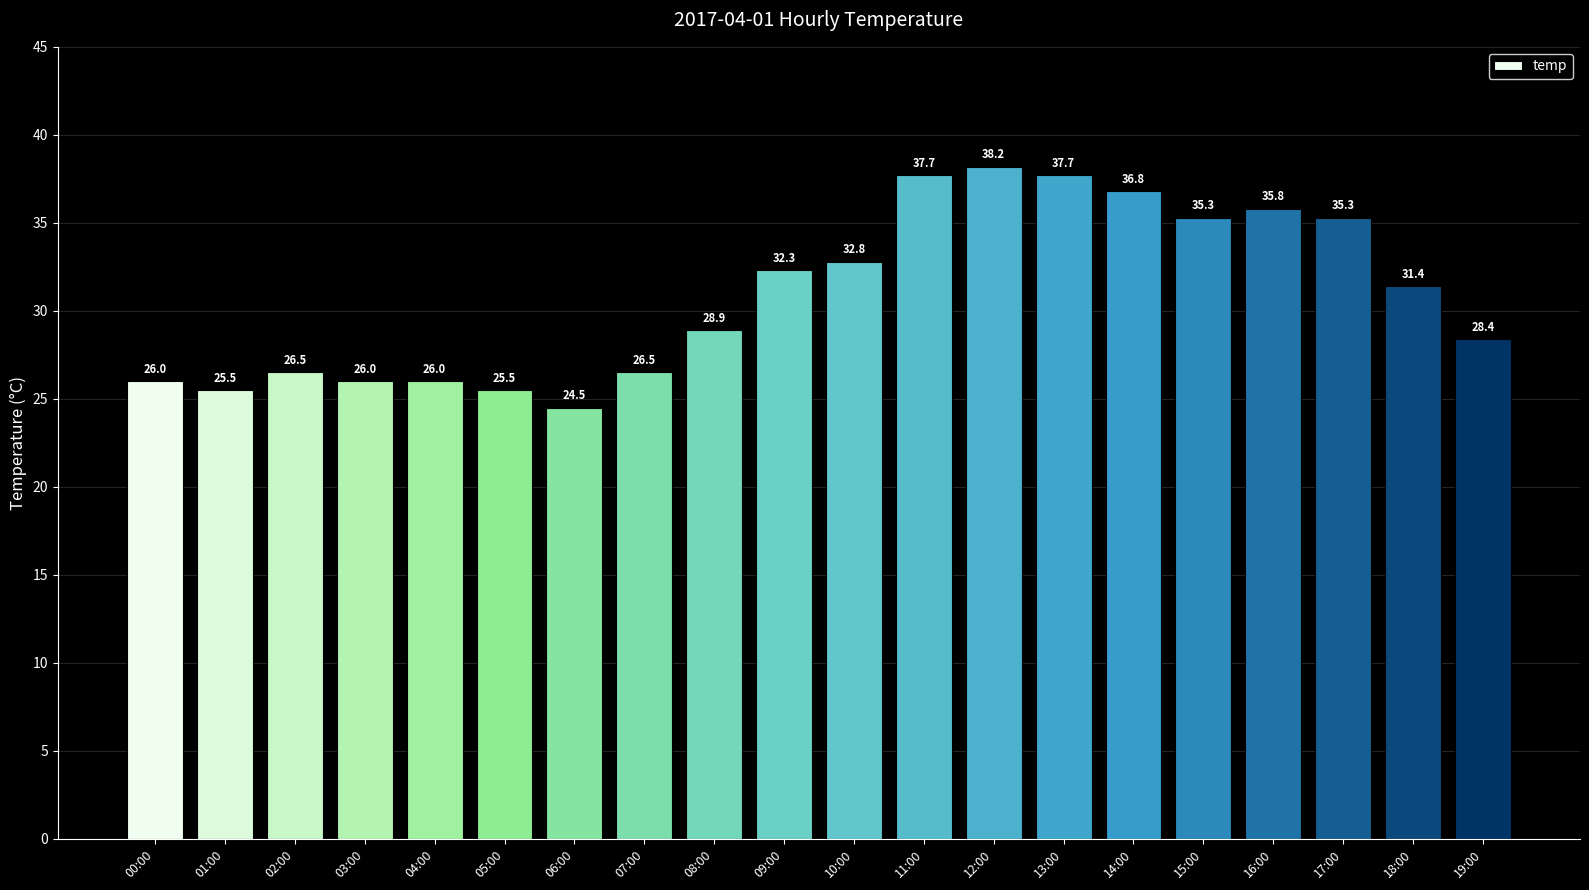

The chart shows a value of 35.8 at 16:00. True or false?

True